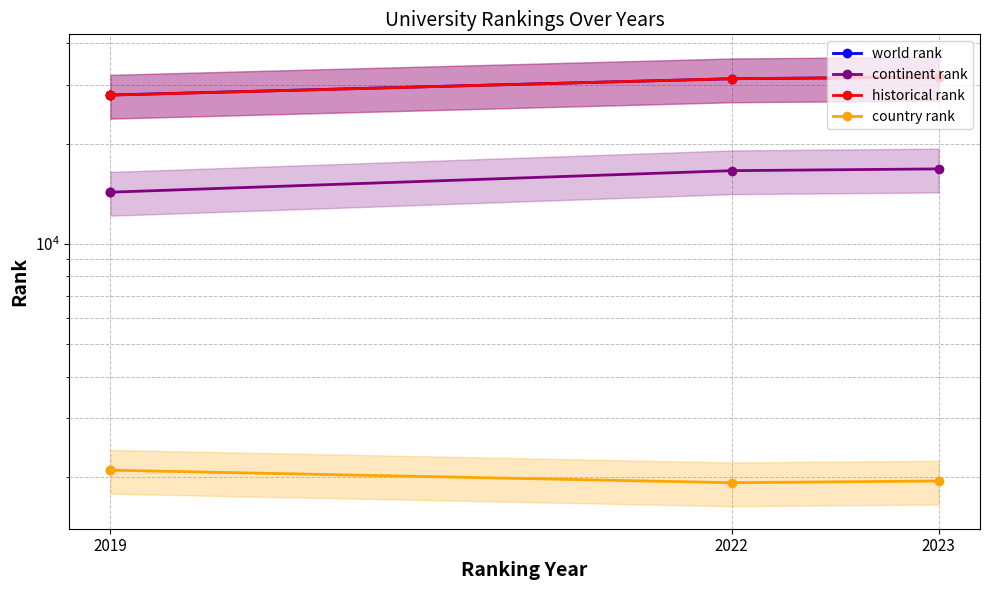

Which series has the widest spread of values?

world rank